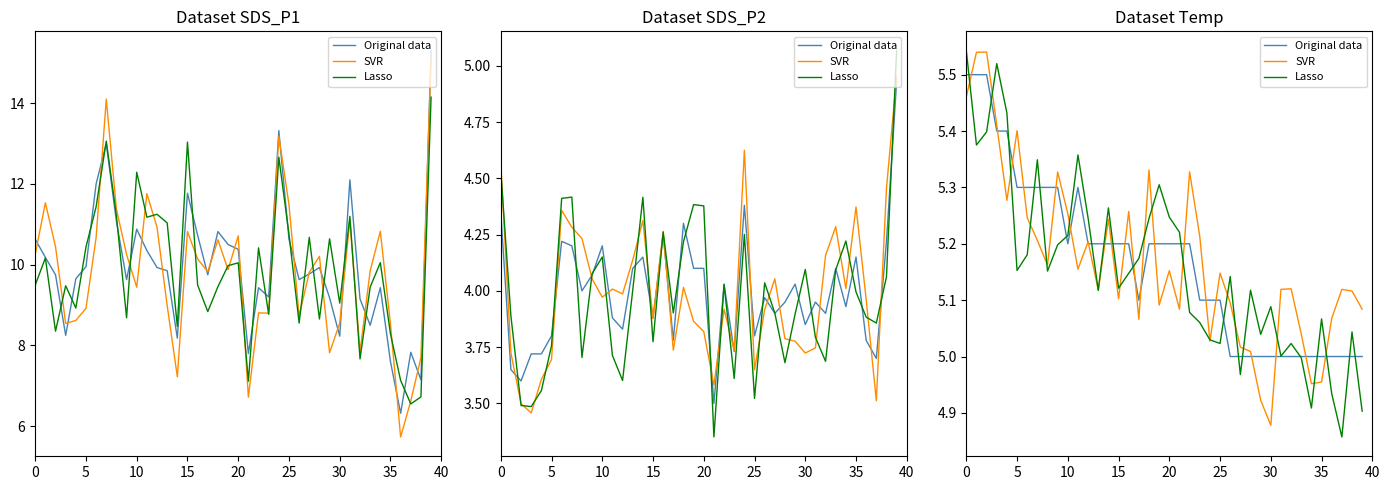

What is the minimum value for Lasso?

4.9